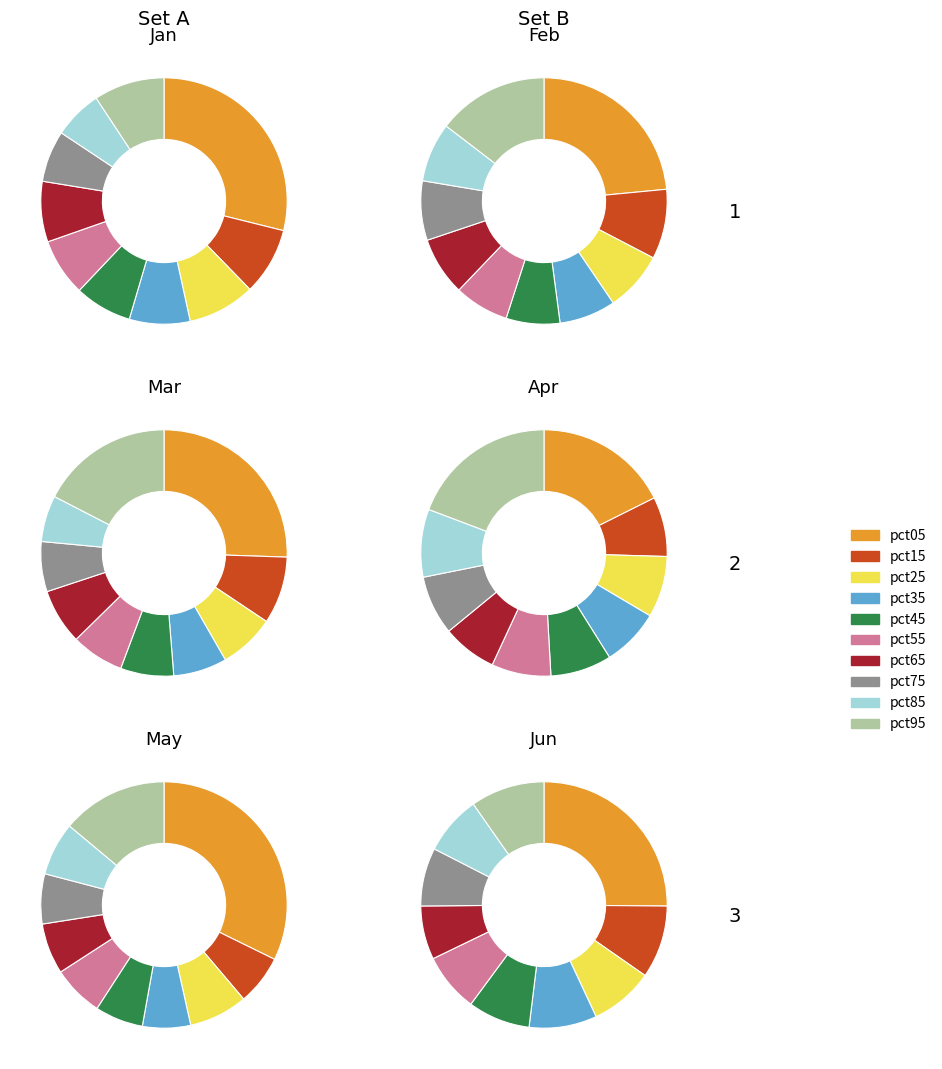

True or false: 5 accounts for 7% of the total.

True